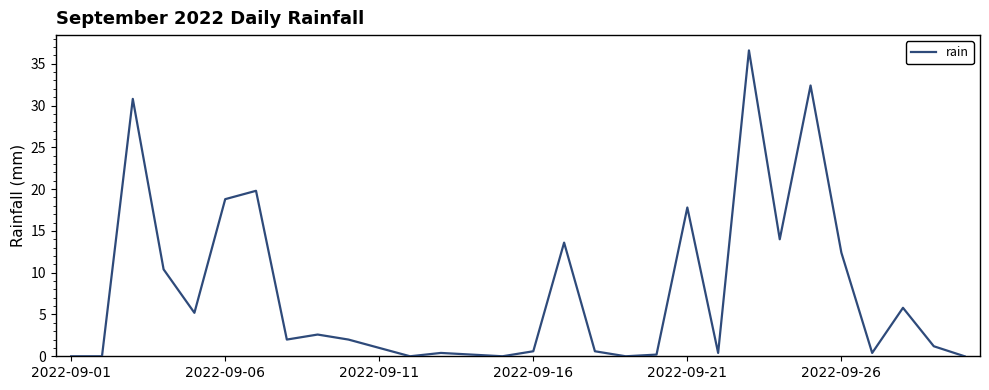

What is the difference between the maximum and minimum values?

36.6